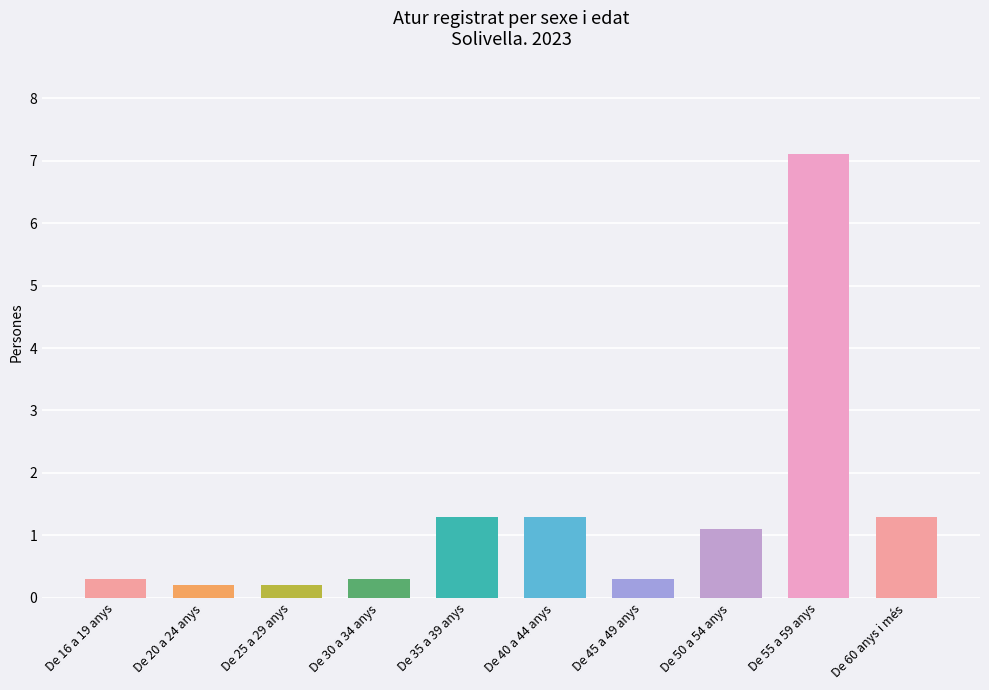

Is it true that the value at De 40 a 44 anys is 1.3?

True